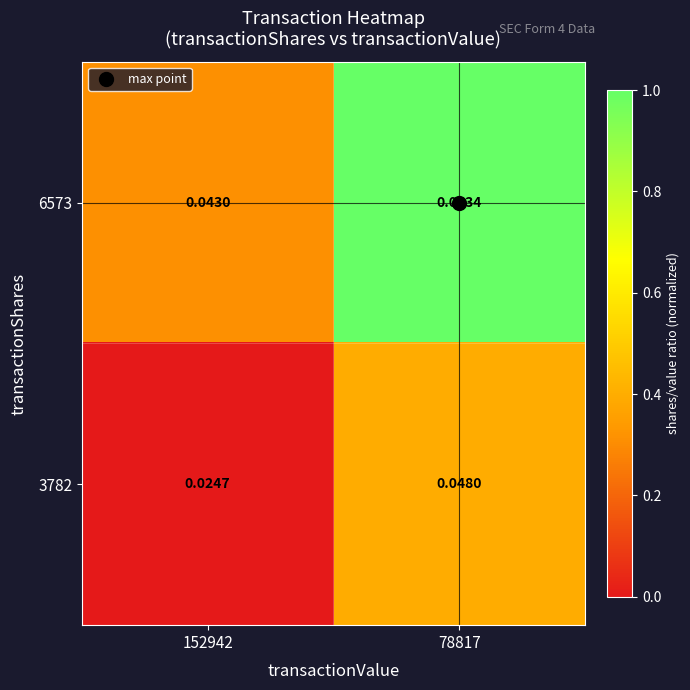

Is the value of 3782 at 152942 greater than the value of 6573 at 152942?

No